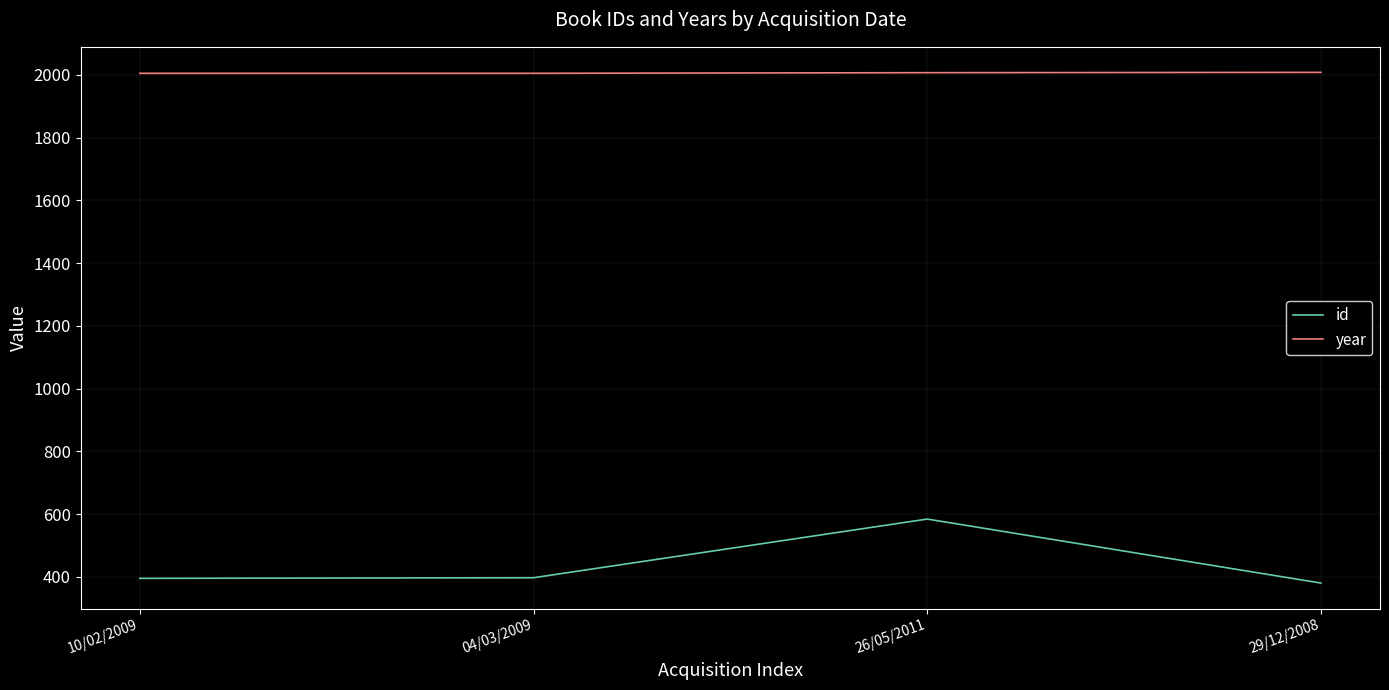

Which series changed the most between 10/02/2009 and 26/05/2011?

id